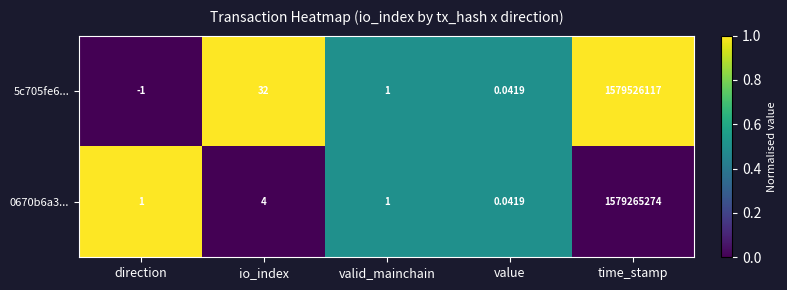

At which label is 0670b6a3... closest to 789632637?

io_index